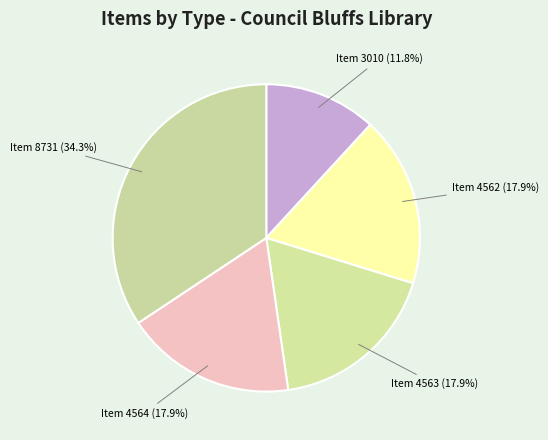

How many segments does this pie chart have?

5